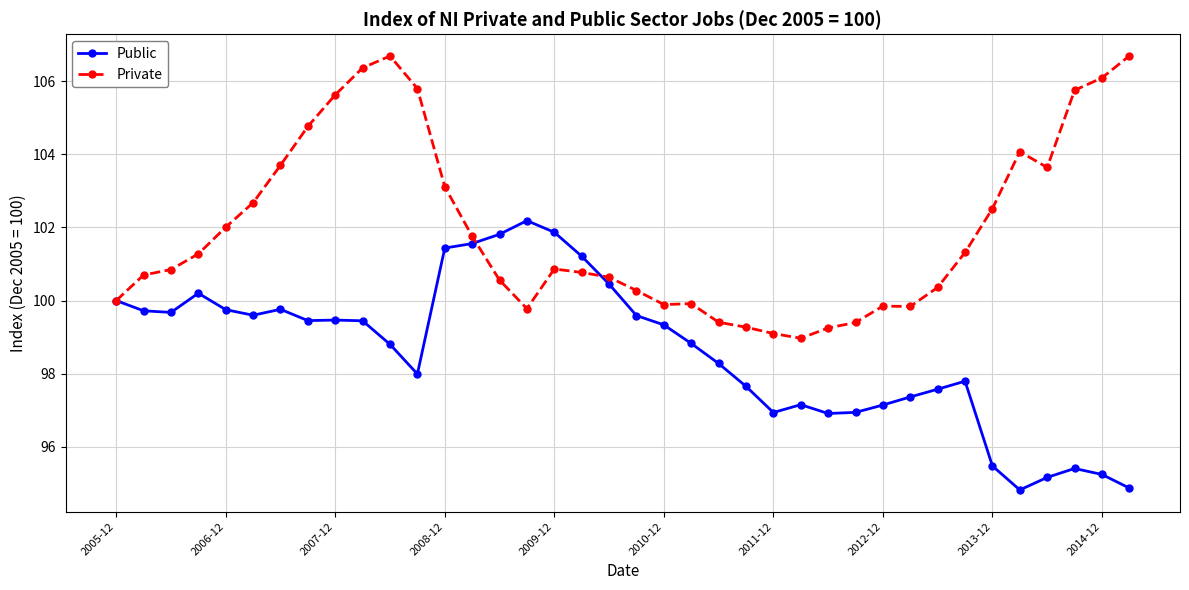

What is the value of the Public point at the 10th from the left?

99.4